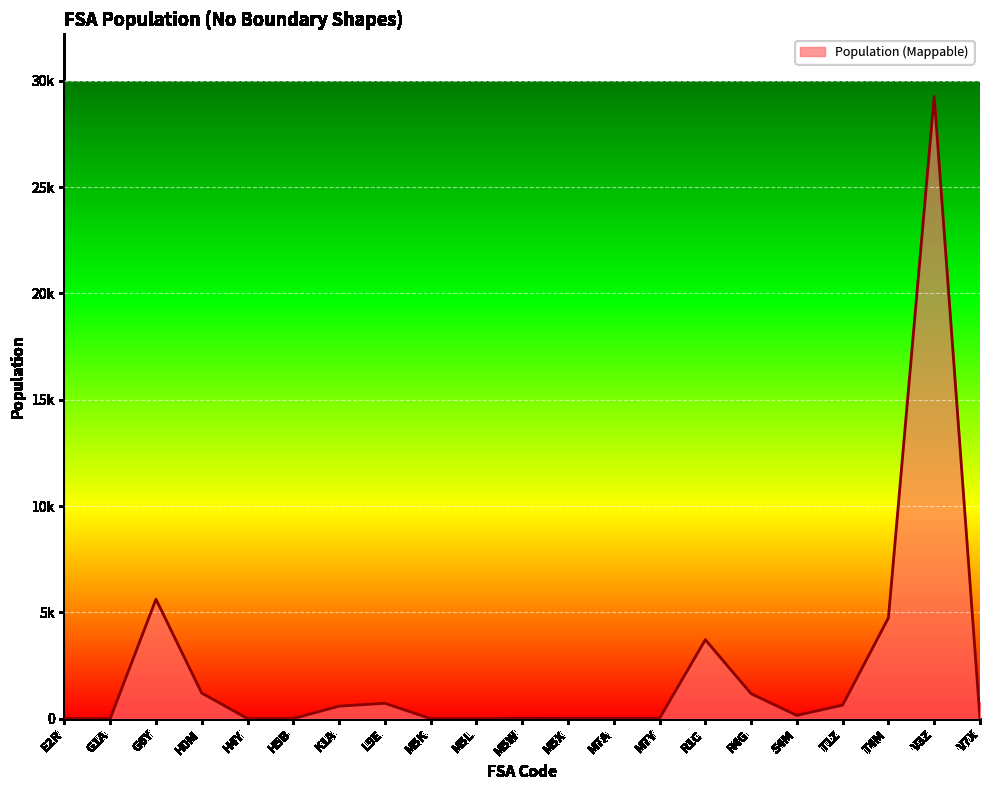

What is the sum of the values at S4M and T1Z?

792